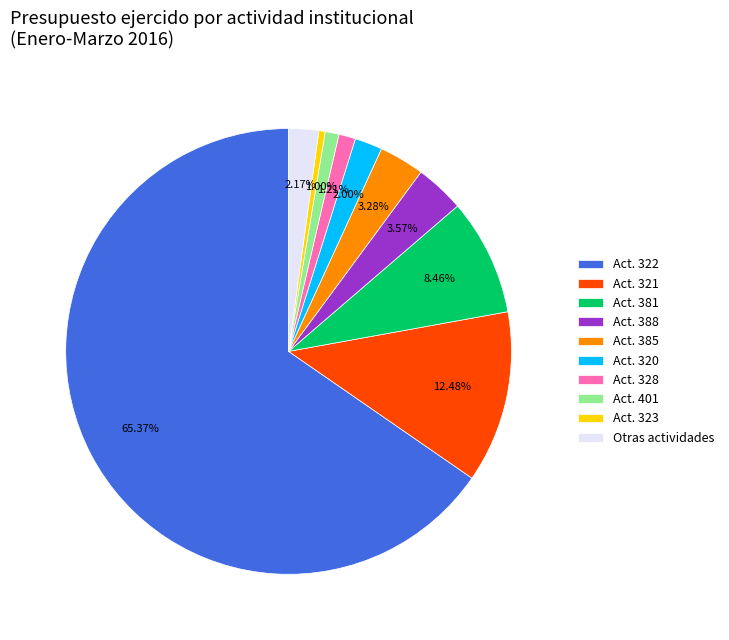

Which slice is the largest?

Act. 322